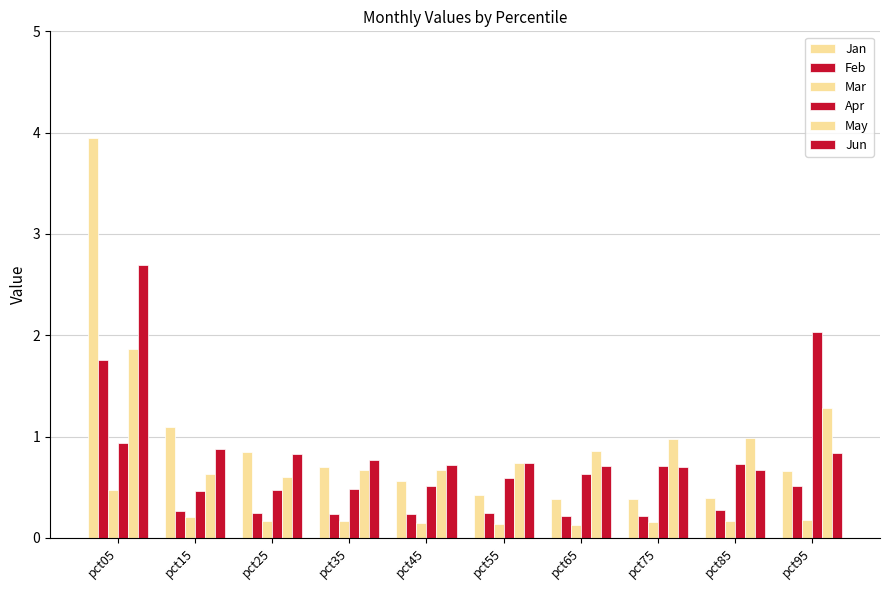

Reading left to right, transcribe all the data shown in this chart.

Jan: pct05=4.0	pct15=1.1	pct25=0.9	pct35=0.7	pct45=0.6	pct55=0.4	pct65=0.4	pct75=0.4	pct85=0.4	pct95=0.7
Feb: pct05=1.8	pct15=0.3	pct25=0.2	pct35=0.2	pct45=0.2	pct55=0.2	pct65=0.2	pct75=0.2	pct85=0.3	pct95=0.5
Mar: pct05=0.5	pct15=0.2	pct25=0.2	pct35=0.2	pct45=0.1	pct55=0.1	pct65=0.1	pct75=0.2	pct85=0.2	pct95=0.2
Apr: pct05=0.9	pct15=0.5	pct25=0.5	pct35=0.5	pct45=0.5	pct55=0.6	pct65=0.6	pct75=0.7	pct85=0.7	pct95=2.0
May: pct05=1.9	pct15=0.6	pct25=0.6	pct35=0.7	pct45=0.7	pct55=0.7	pct65=0.9	pct75=1.0	pct85=1.0	pct95=1.3
Jun: pct05=2.7	pct15=0.9	pct25=0.8	pct35=0.8	pct45=0.7	pct55=0.7	pct65=0.7	pct75=0.7	pct85=0.7	pct95=0.8